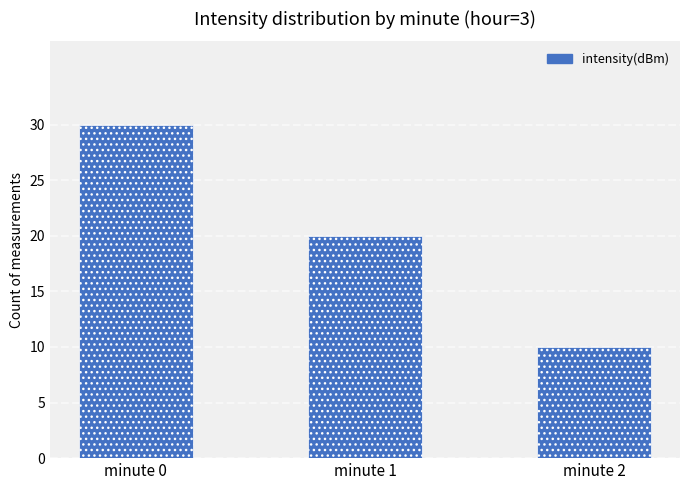

List the labels in order of value, largest first.

minute 0, minute 1, minute 2